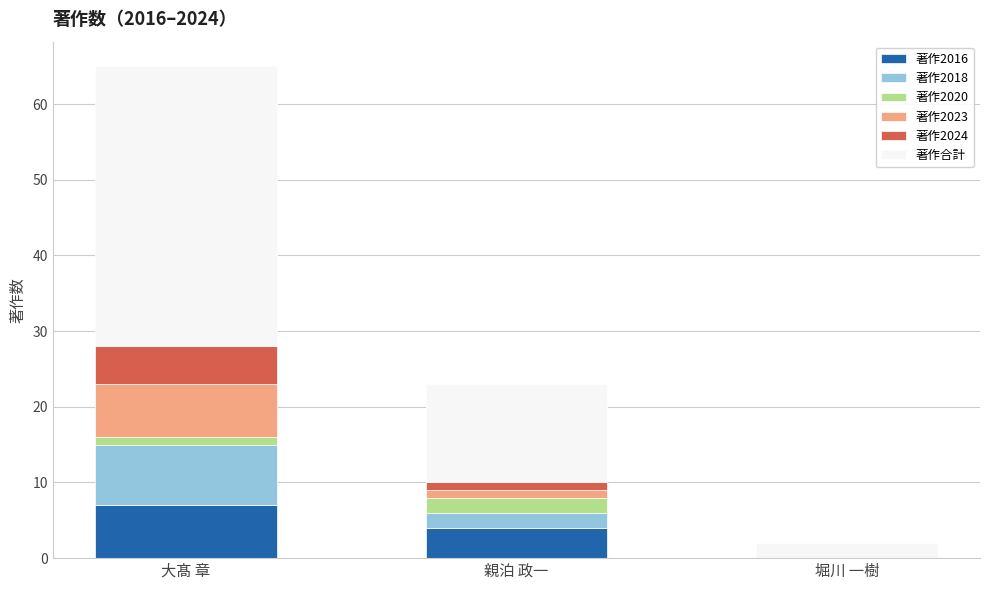

True or false: 著作2016 has a value of 5 at 堀川 一樹.

False